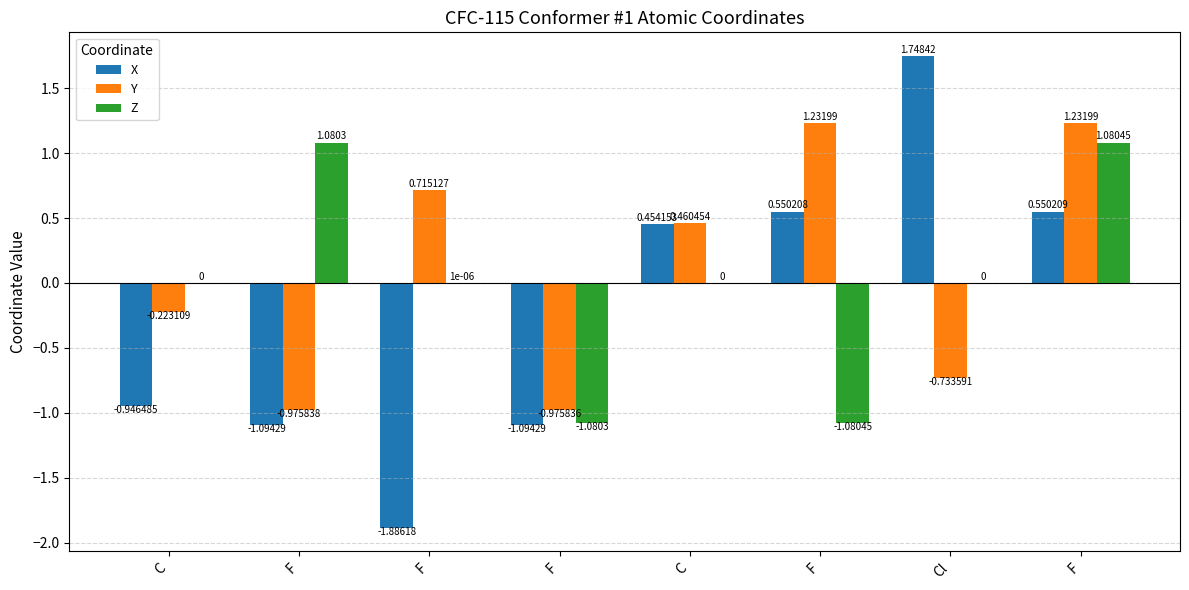

Reading left to right, transcribe all the data shown in this chart.

X: C=-0.9	F=-1.1	F=-1.9	F=-1.1	C=0.5	F=0.6	Cl=1.7	F=0.6
Y: C=-0.2	F=-1.0	F=0.7	F=-1.0	C=0.5	F=1.2	Cl=-0.7	F=1.2
Z: C=0.0	F=1.1	F=0.0	F=-1.1	C=0.0	F=-1.1	Cl=0.0	F=1.1